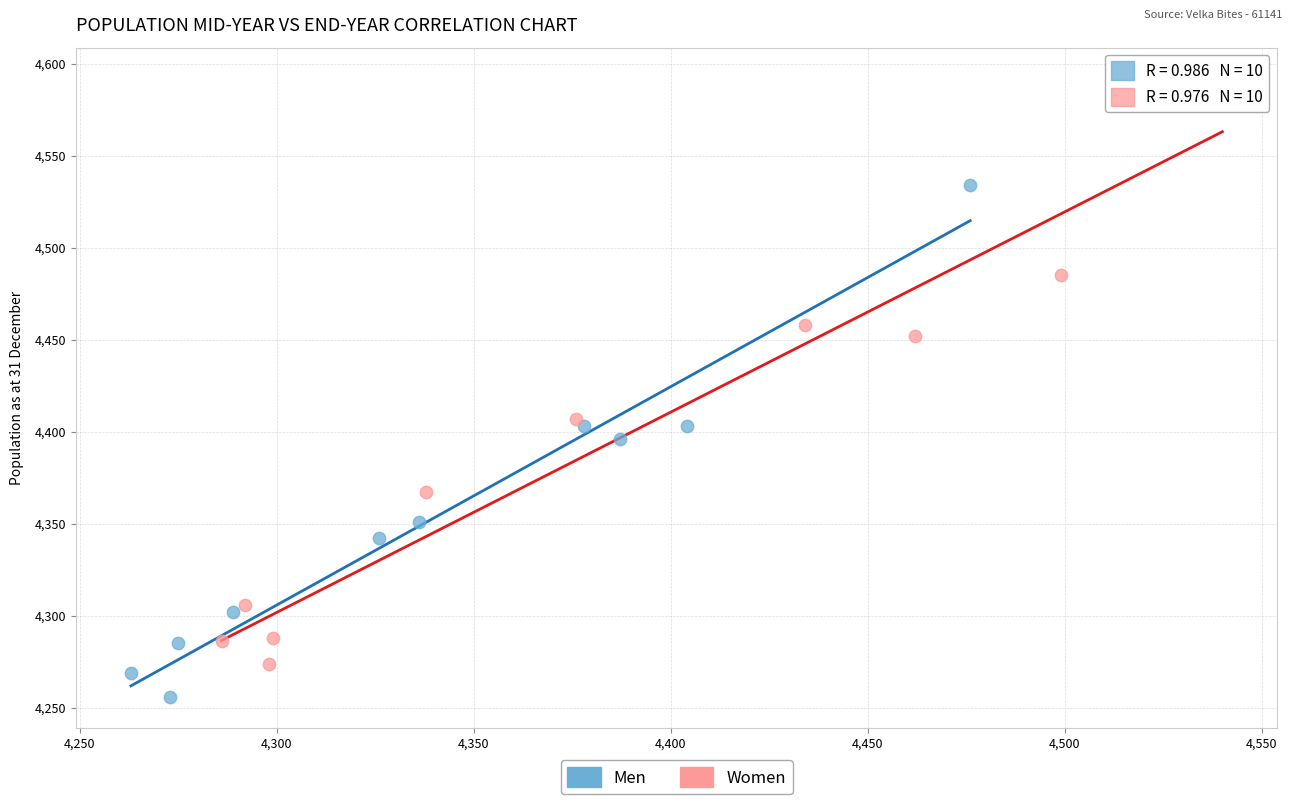

Which series has the widest spread of Y values?

Women